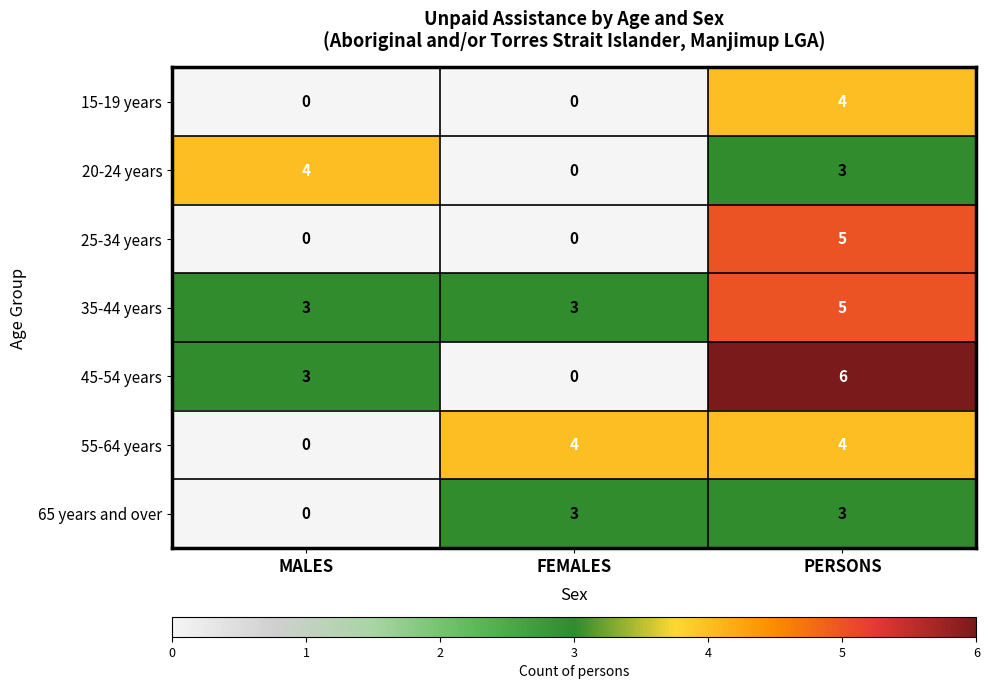

Between MALES and PERSONS, which series saw the biggest shift?

25-34 years